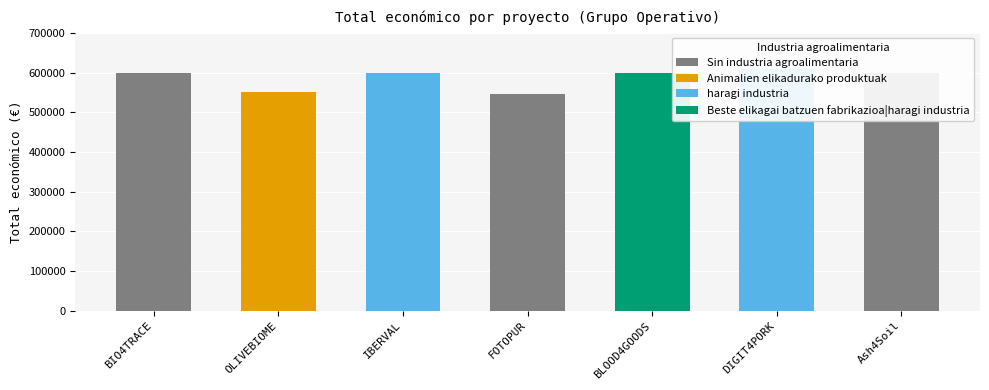

What is the ratio of the value at DIGIT4PORK to the value at Ash4Soil?

1.0